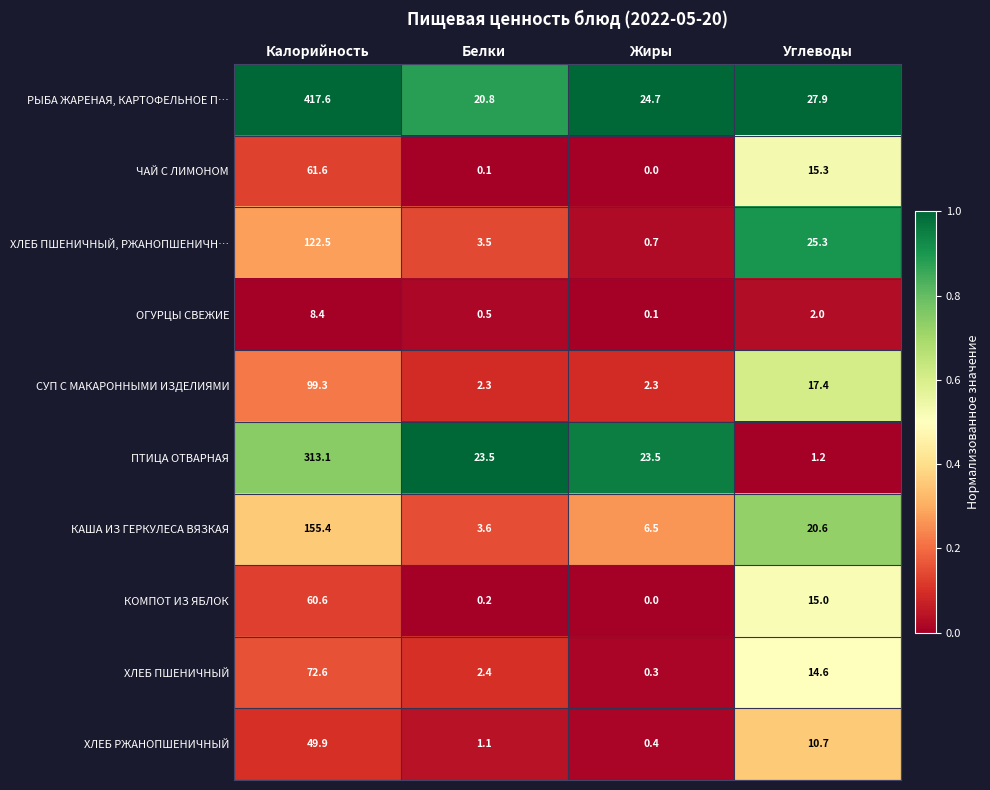

Which series has the largest range (max minus min)?

РЫБА ЖАРЕНАЯ, КАРТОФЕЛЬНОЕ П…